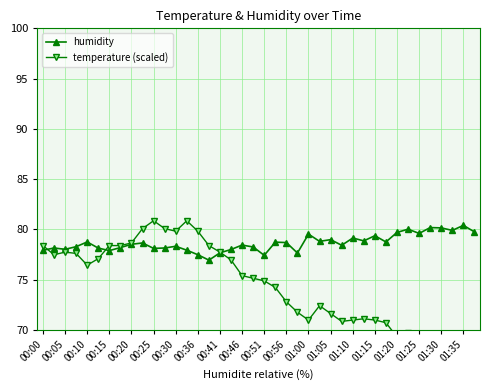

Where does the temperature (scaled) series first go above 75?

00:00